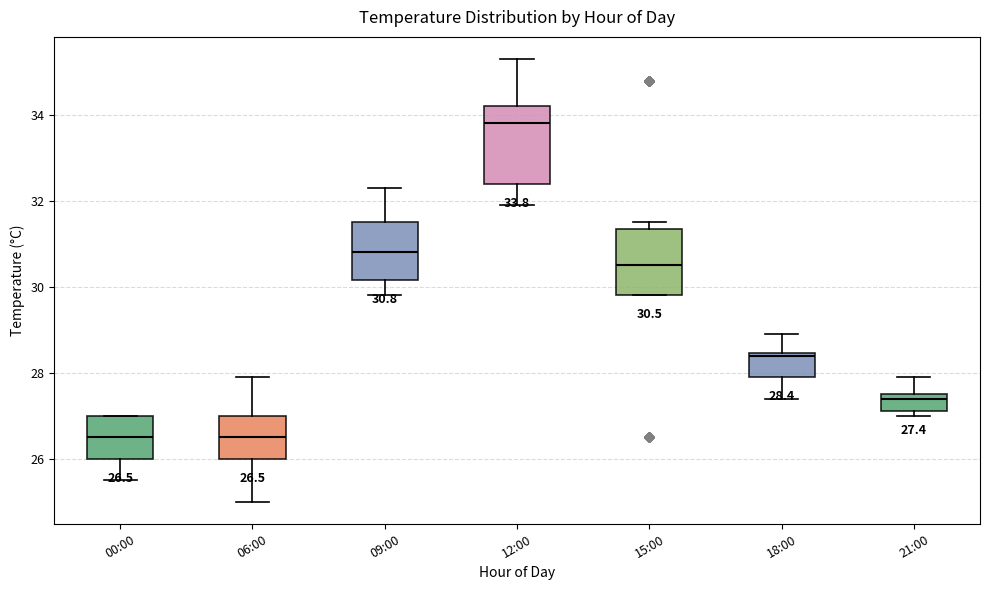

Comparing the boxes themselves (not the whiskers), which one is the tallest?

12:00